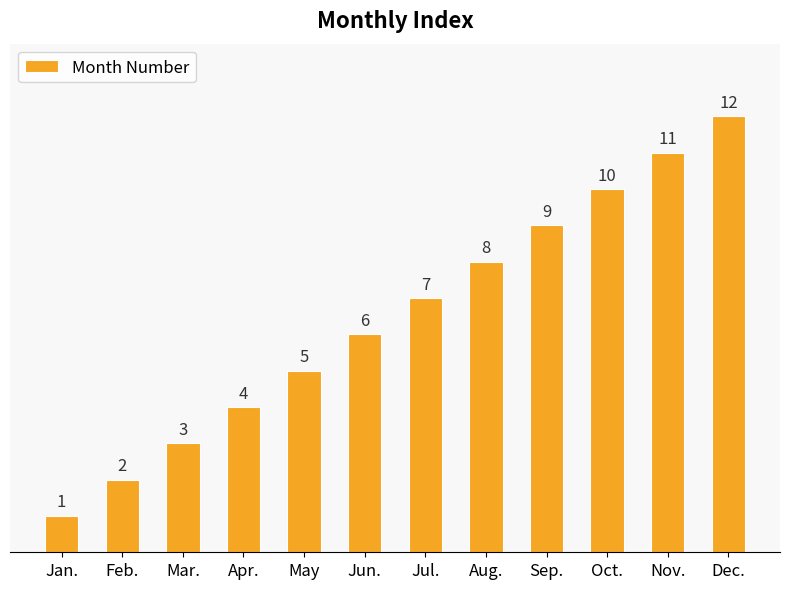

At which category does the chart reach its minimum across all series?

Jan.